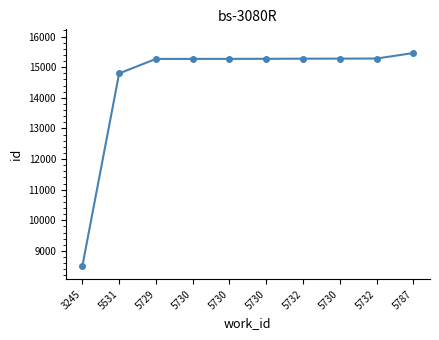

How many lines are shown in the chart?

1